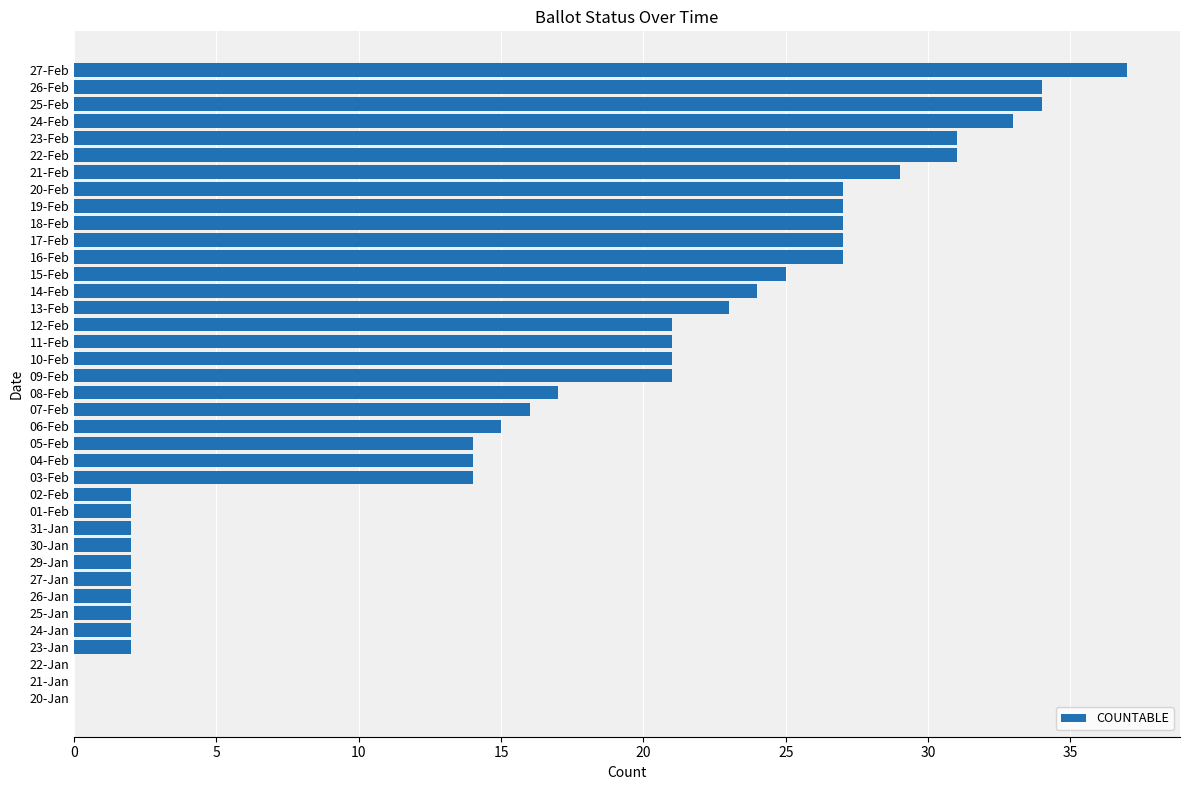

Where is the data nearest to the value 18?

08-Feb